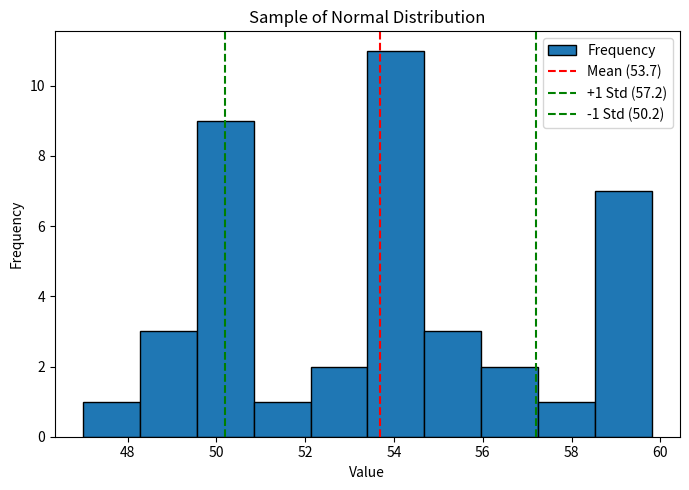

Which range on the x-axis has the tallest bar?

53.40 to 54.68